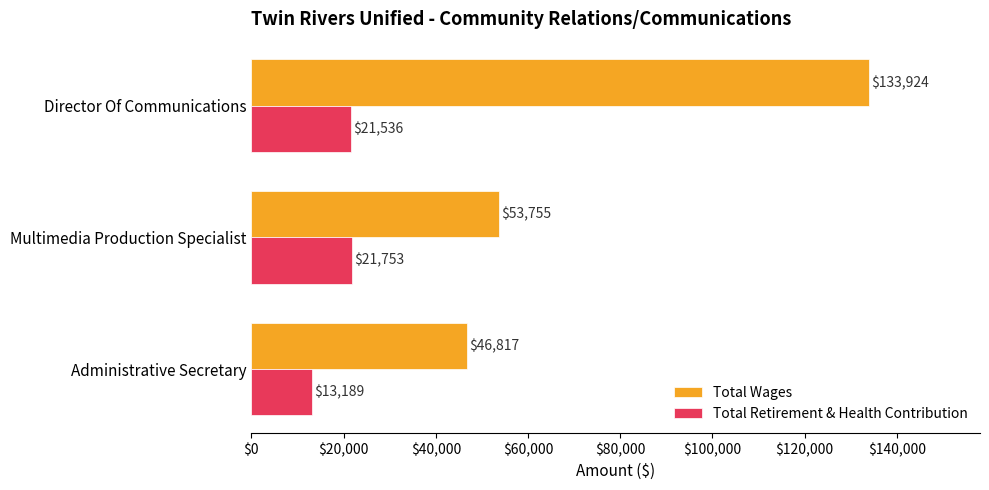

List the series in order of their overall mean, highest first.

Total Wages, Total Retirement & Health Contribution